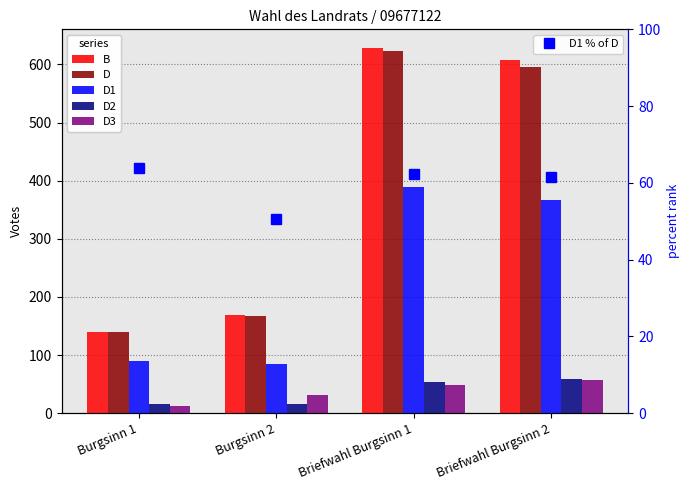

How many data points in D3 are above 49?

1